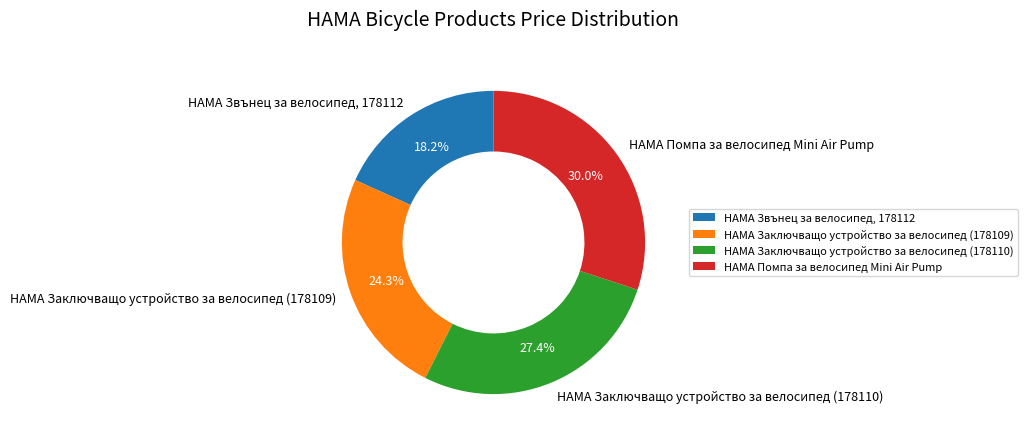

To the nearest percent, what is the difference between the HAMA Заключващо устройство за велосипед (178110) and HAMA Звънец за велосипед, 178112 slice percentages?

9%